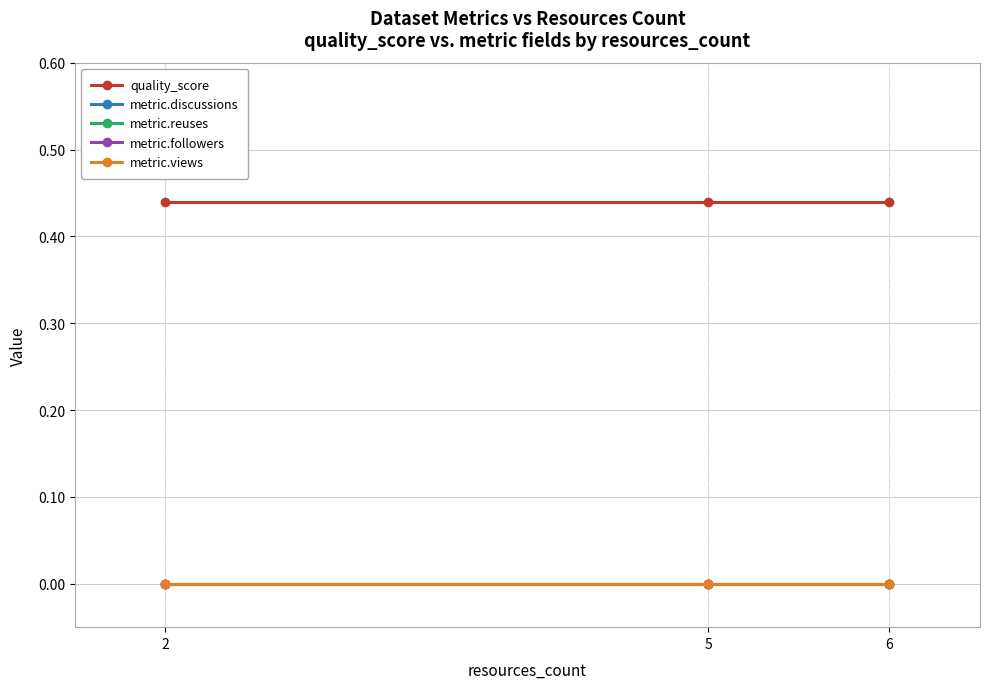

Does the chart have visible grid lines?

Yes